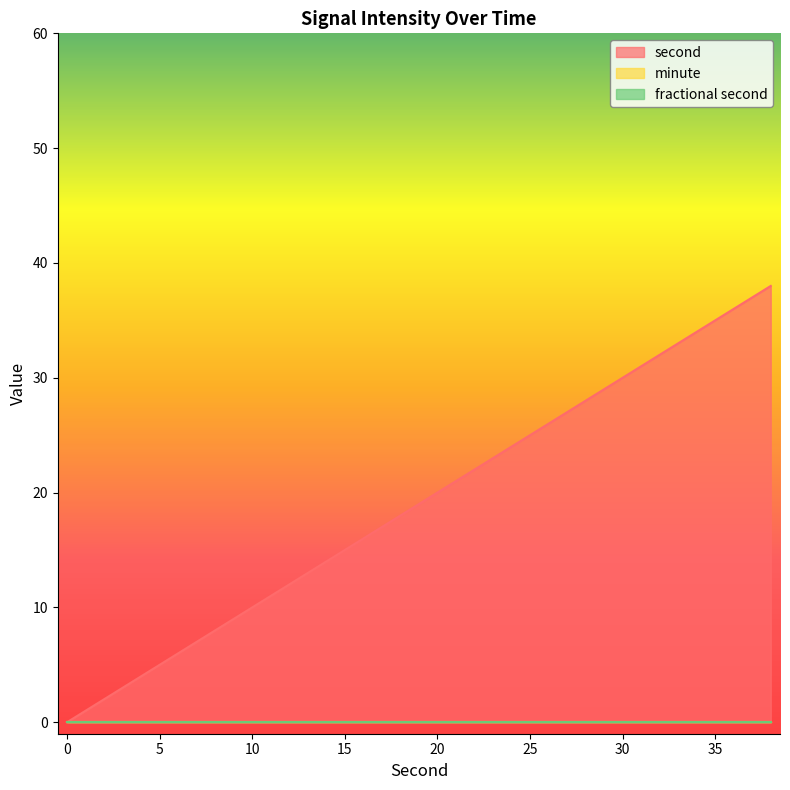

What is the sum of the second values at 18 and 28?

46